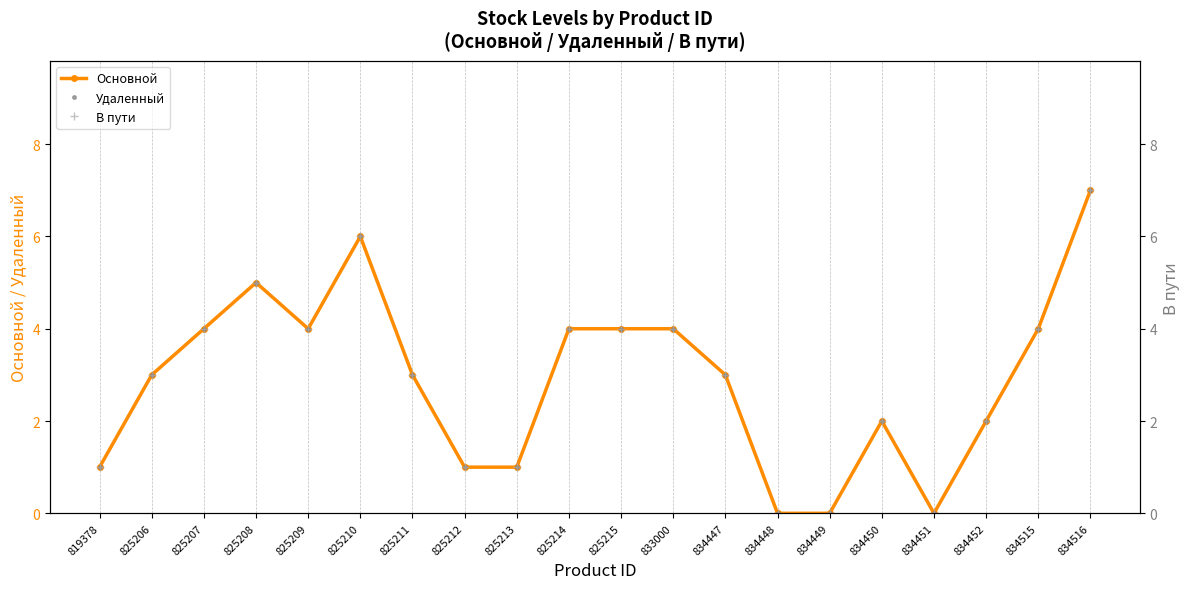

What is the difference between the maximum and minimum values in the Удаленный series?

7